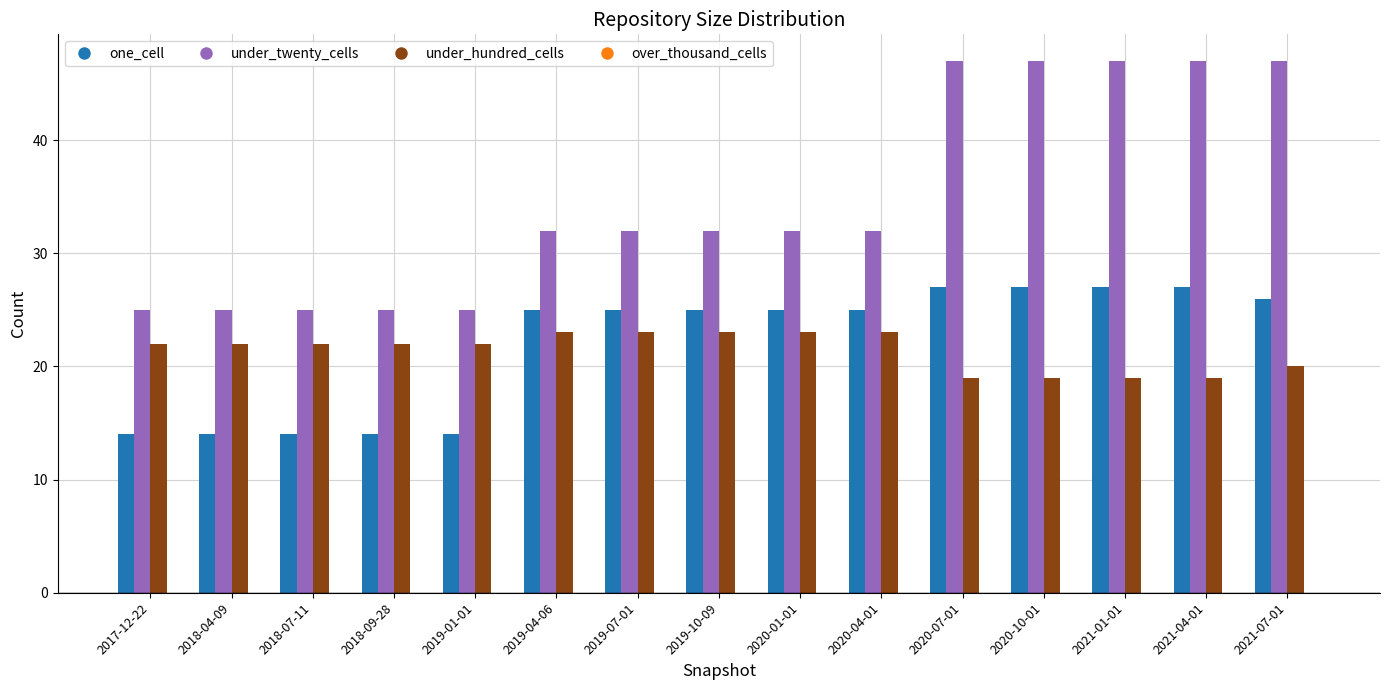

Rank the series at 2020-07-01 from lowest to highest value.

under_hundred_cells, one_cell, under_twenty_cells